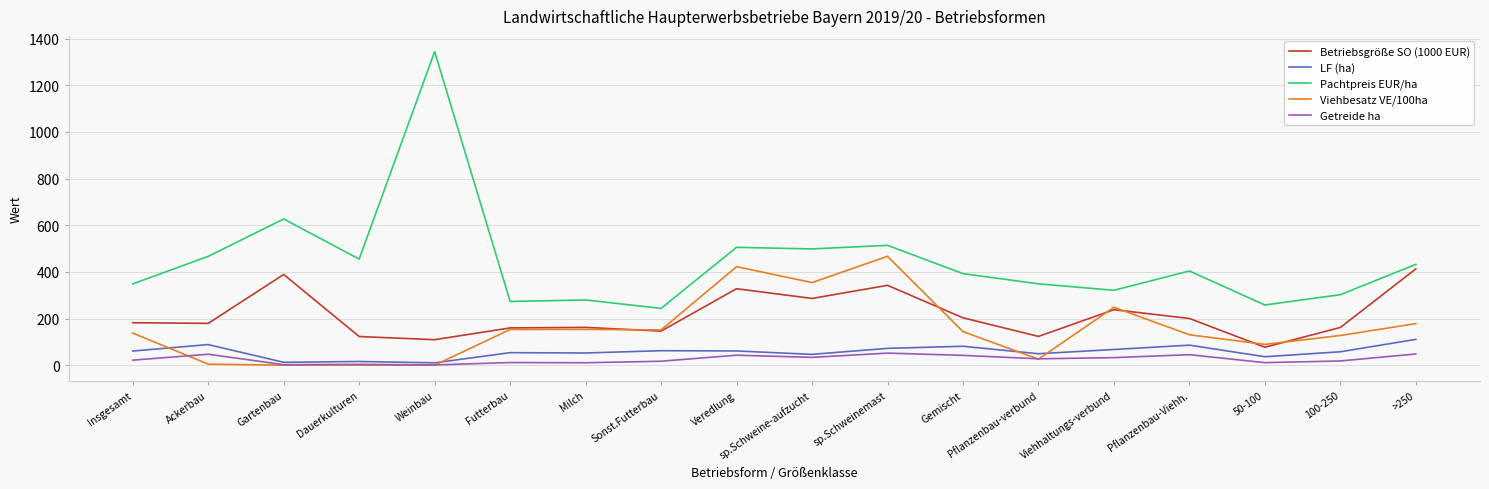

At how many categories does at least one series exceed 640?

1